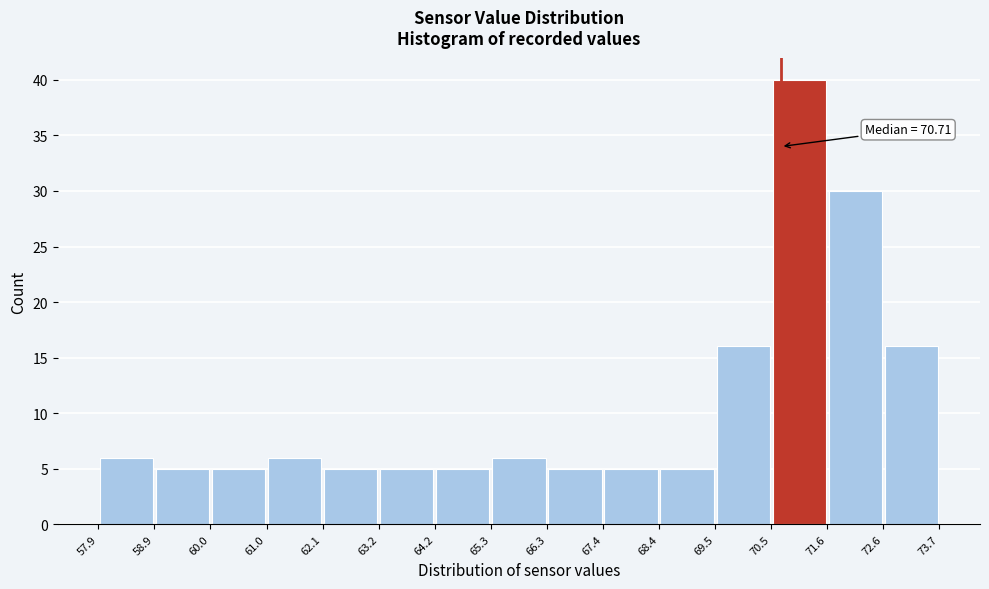

Which range on the x-axis has the tallest bar?

70.5 to 71.6